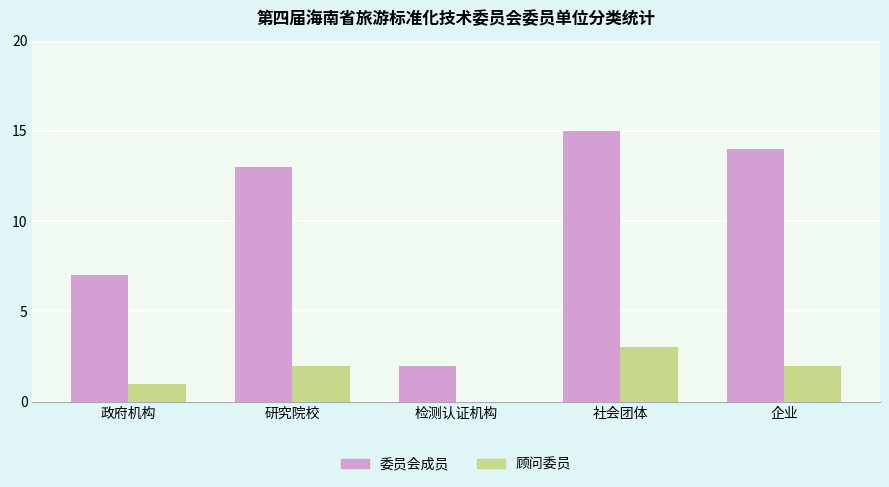

How many 顾问委员 values are between 1 and 2?

3